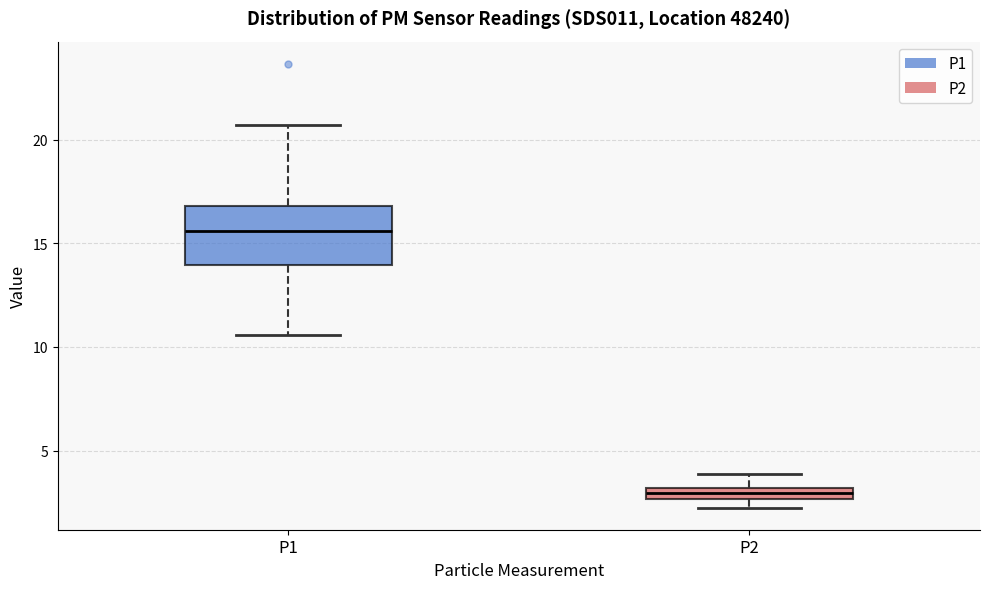

Which box has the highest median line?

P1